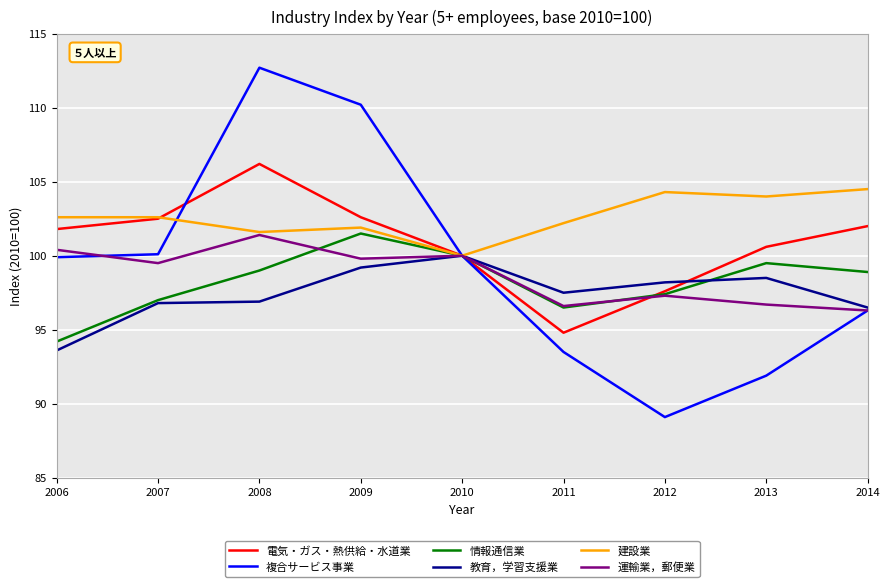

True or false: 教育，学習支援業 has a value of 96.8 at 2007.

True